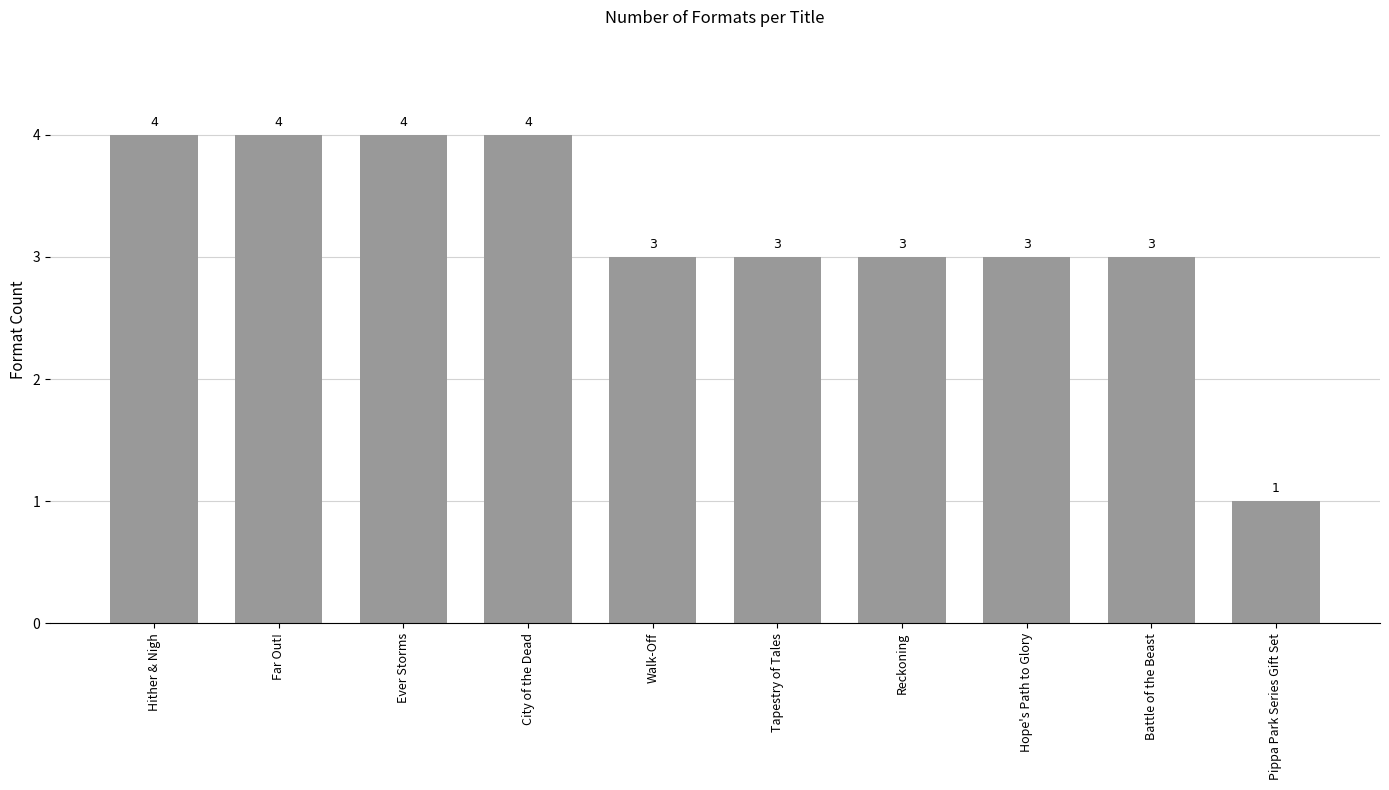

Count the number of categories in the chart.

10